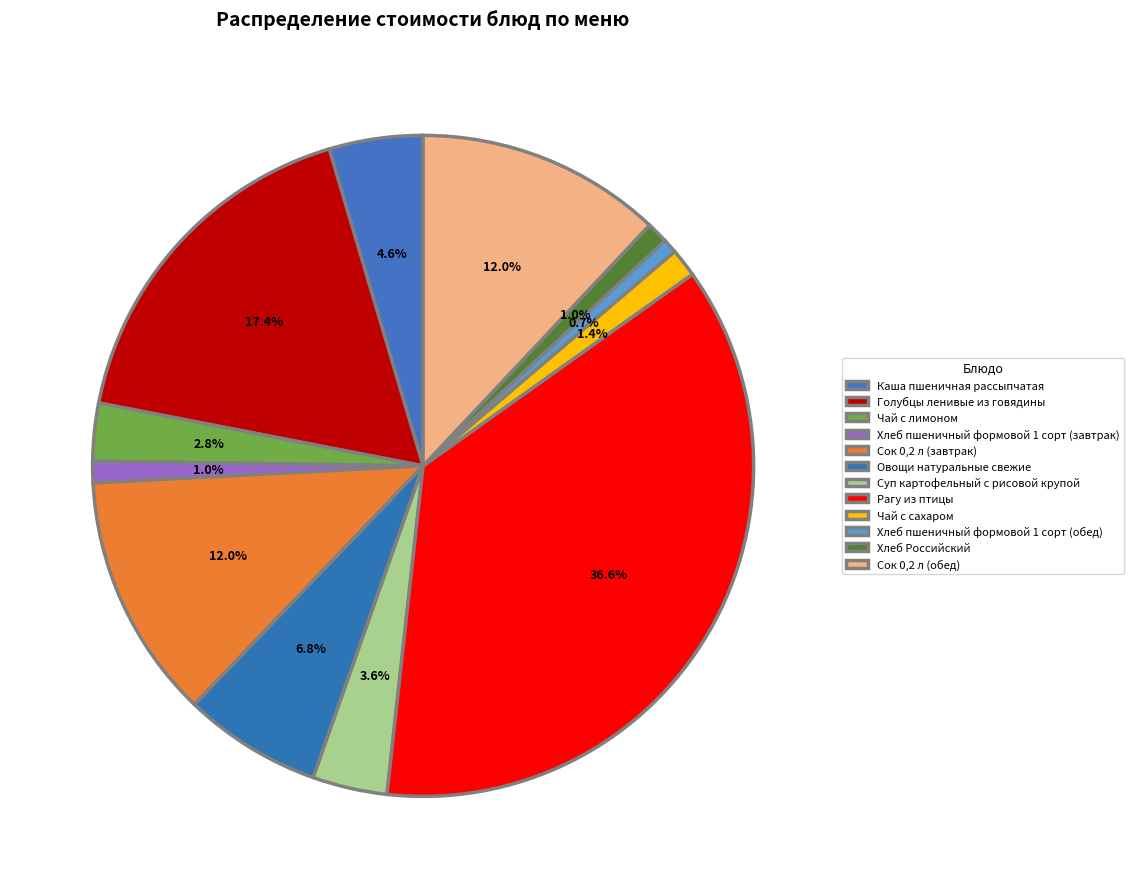

How many segments does this pie chart have?

12